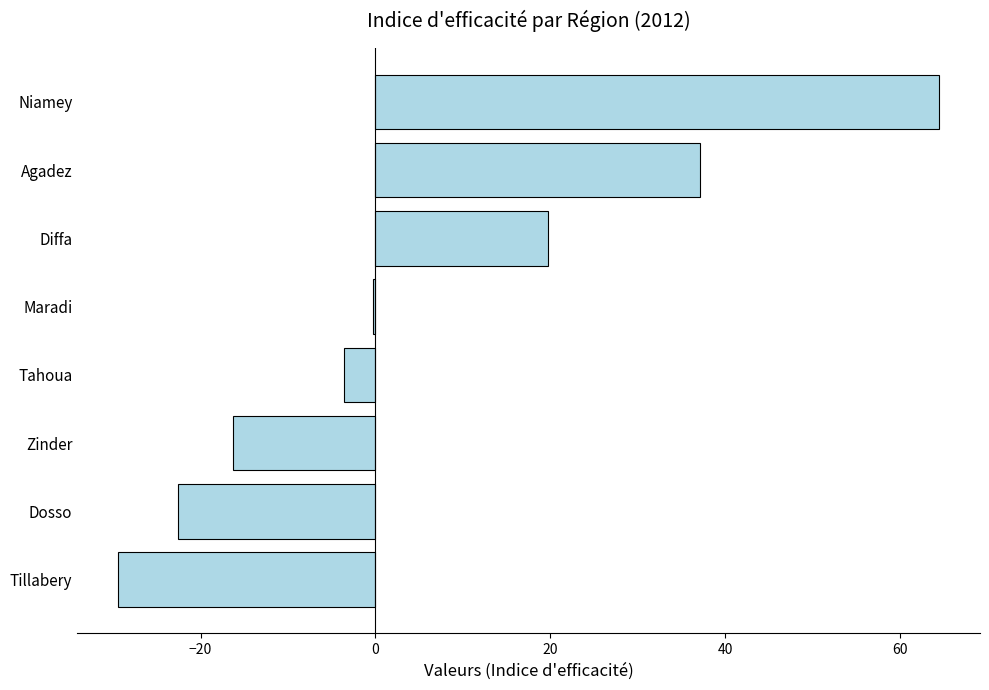

At which category does the chart reach its peak across all series?

Niamey